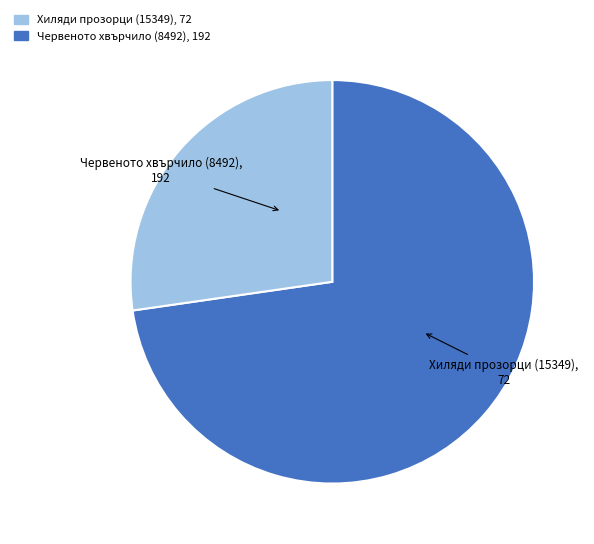

Does Червеното хвърчило (8492) account for over 50% of the chart?

Yes